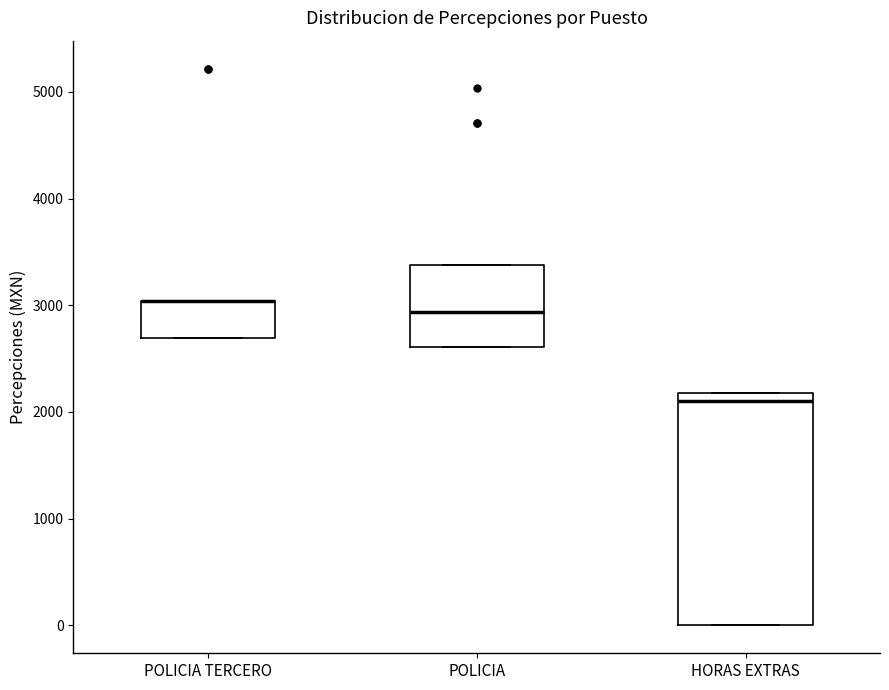

Which box is the tallest, from its lower edge to its upper edge?

HORAS EXTRAS